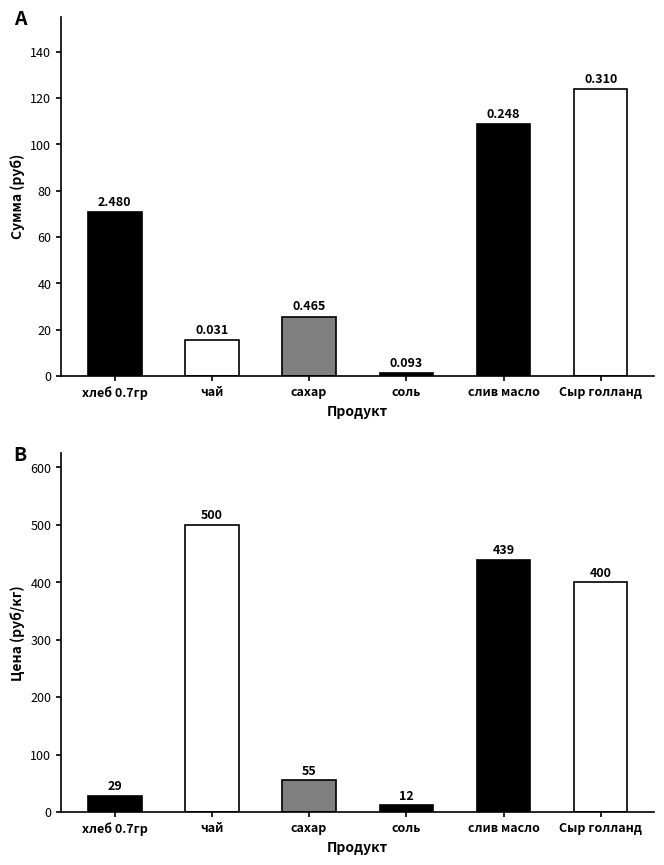

What is the difference between the second highest and second lowest values in the Сумма (руб) series?

93.3